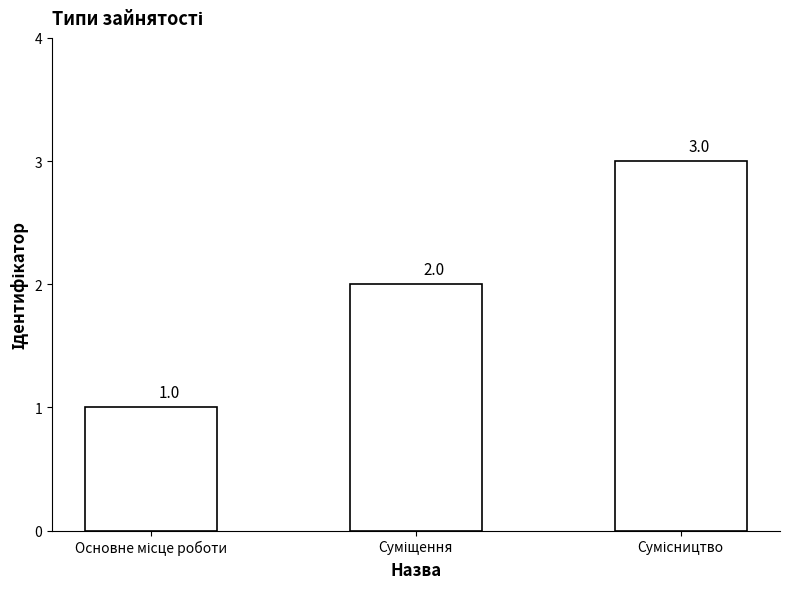

What is the value of the 2nd bar from the left?

2